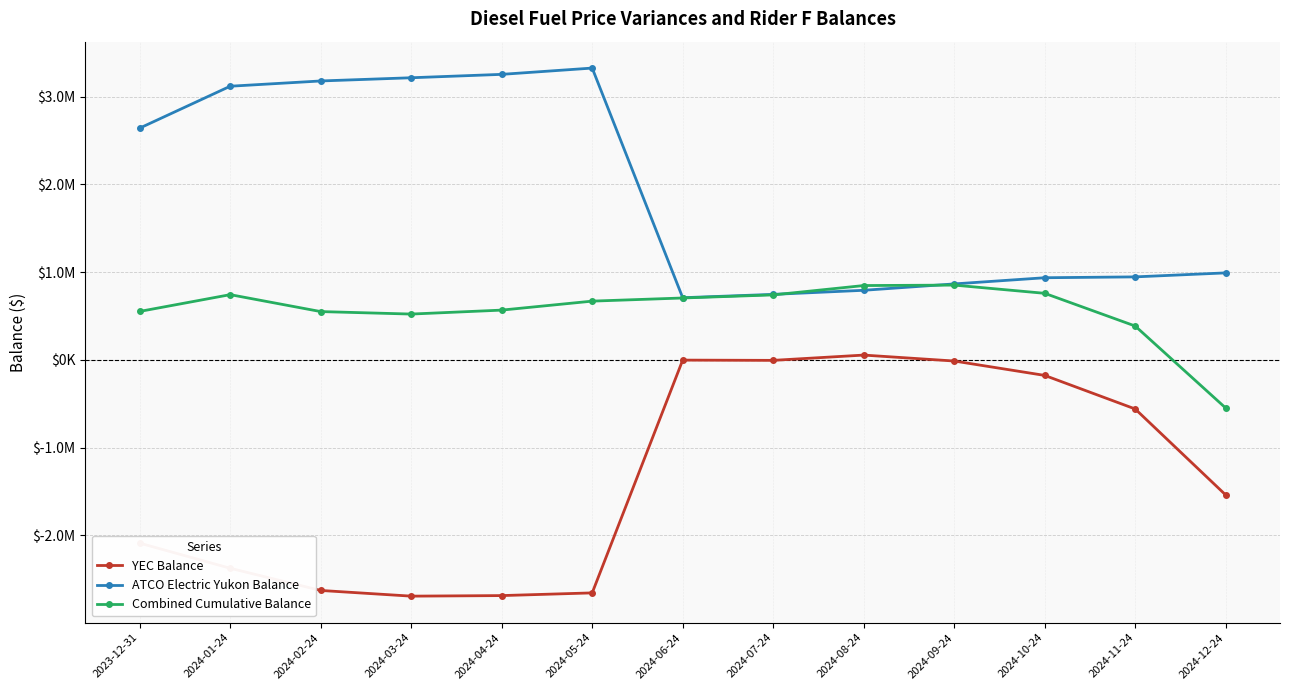

True or false: YEC Balance and ATCO Electric Yukon Balance intersect in this chart.

False